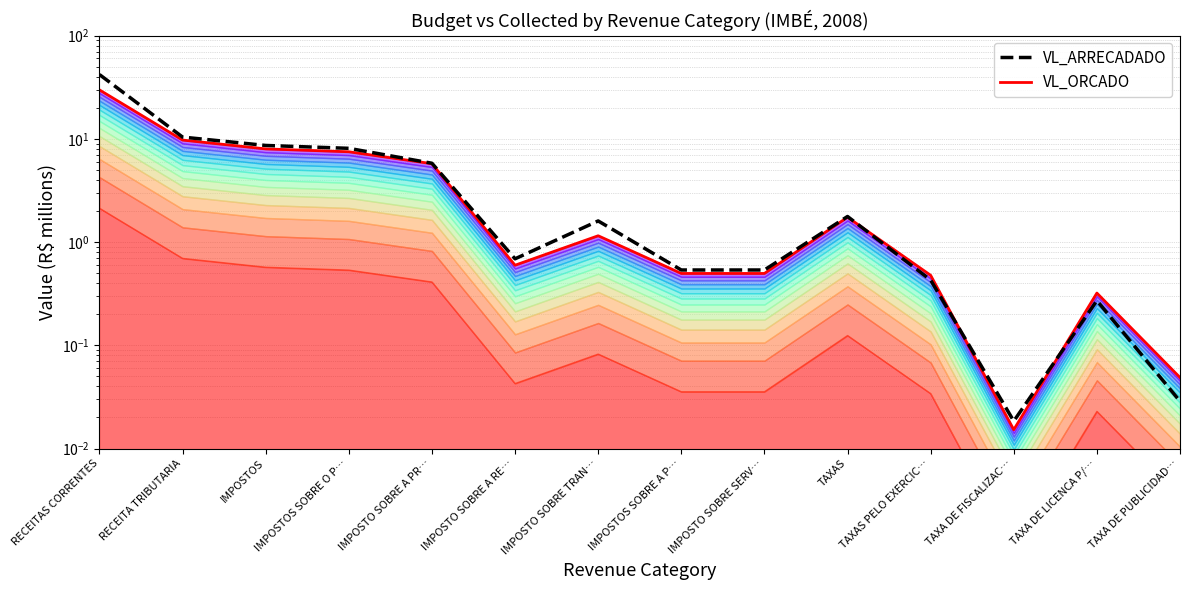

In VL_ORCADO, how many points are higher than both neighbors (excluding endpoints)?

3